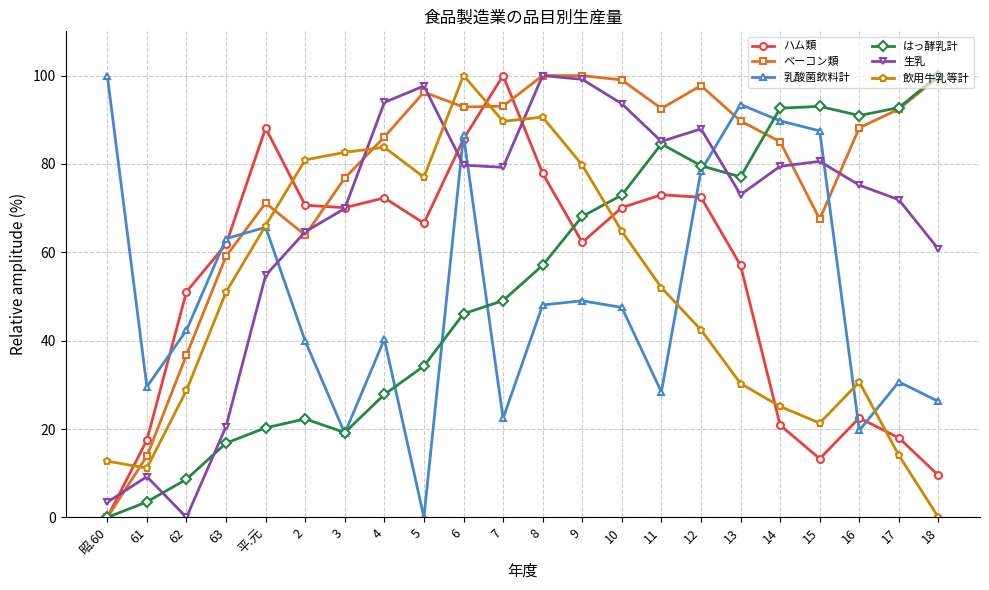

What is the value of the 生乳 point at the 11th from the left?

79.2